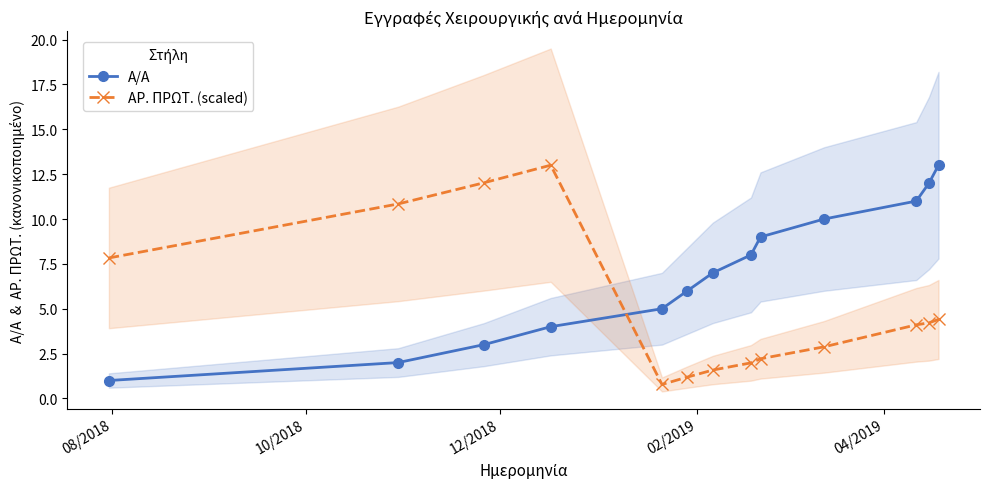

How many series are shown in this chart?

2